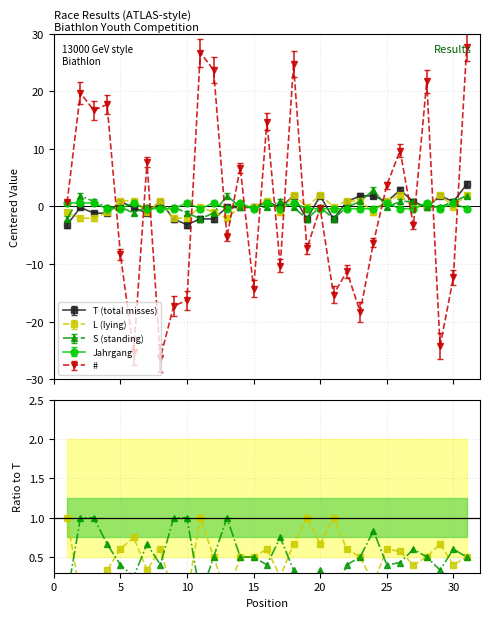

Is the value of Jahrgang at 26 greater than the value of S (standing) at 11?

Yes